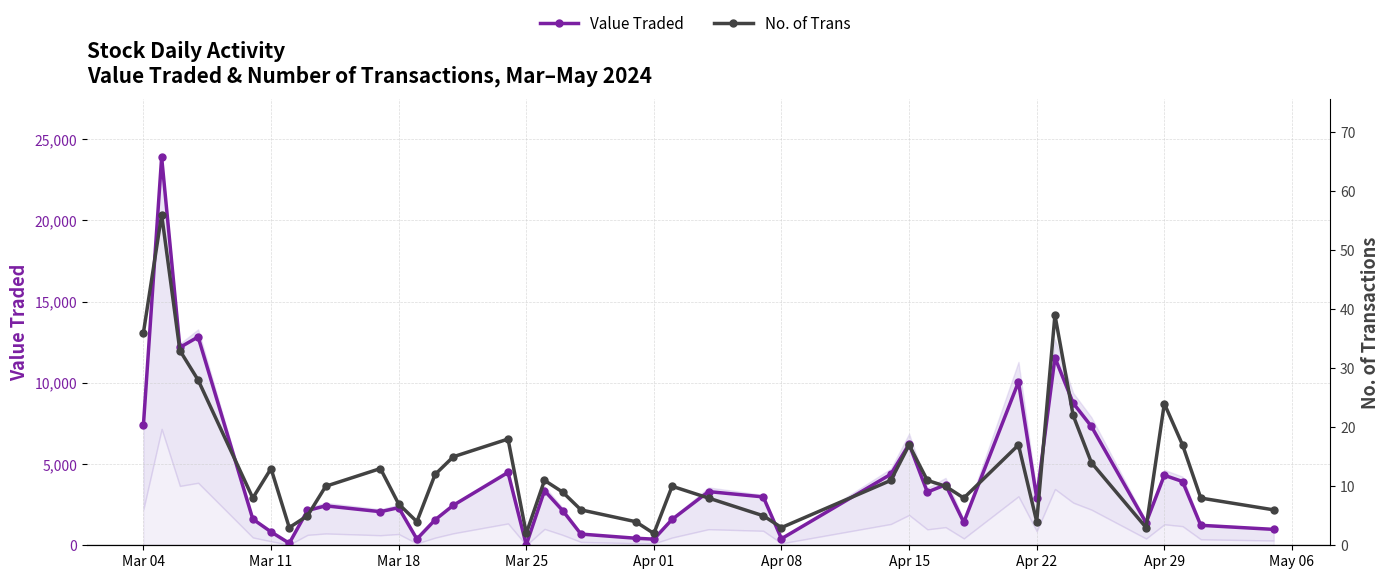

True or false: Value Traded has more than 2 points higher than both neighbors.

True